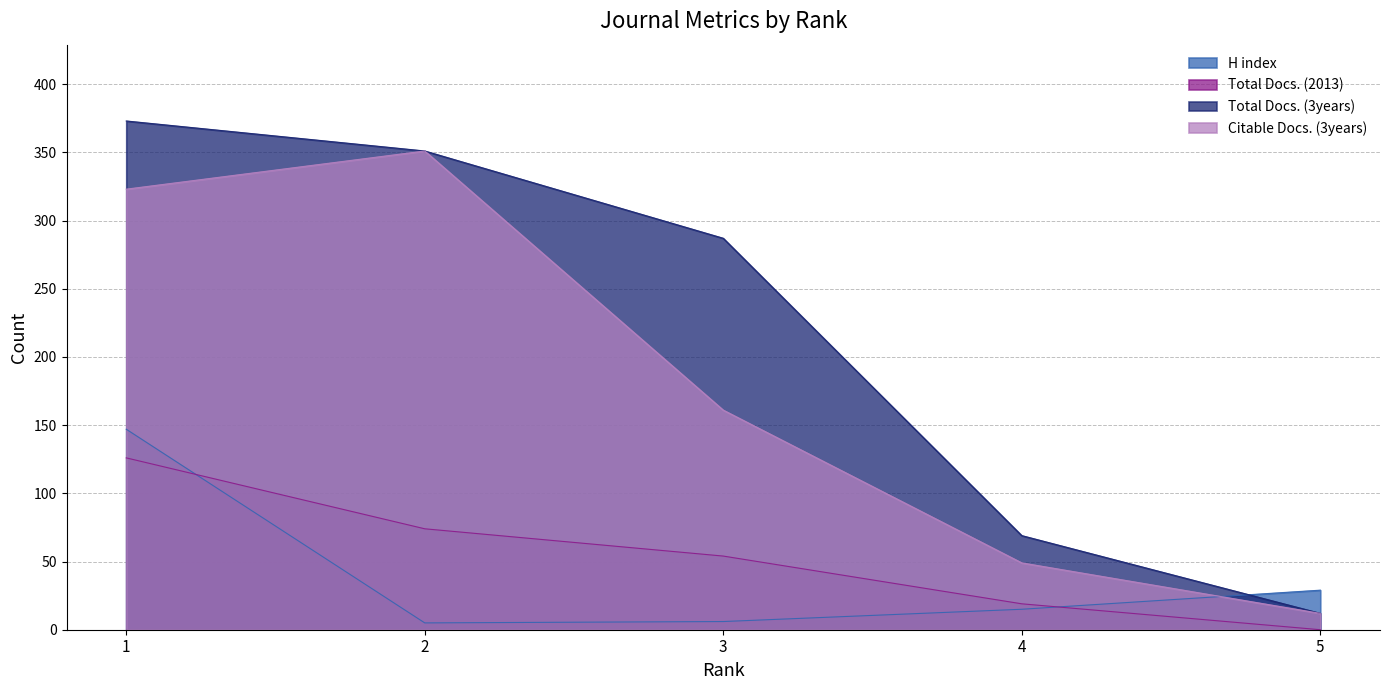

What are all the series names shown in the legend?

H index, Total Docs. (2013), Total Docs. (3years), Citable Docs. (3years)